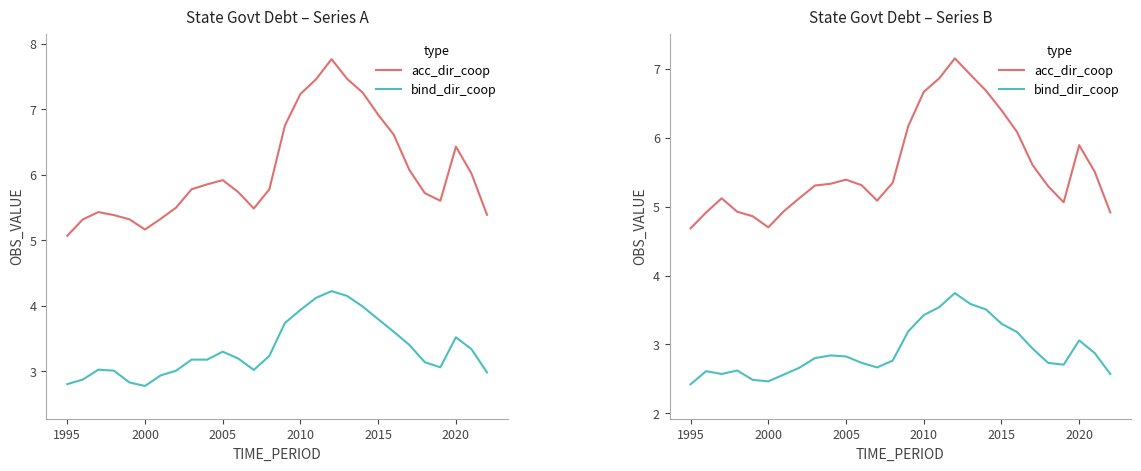

True or false: bind_dir_coop and acc_dir_coop intersect in this chart.

False